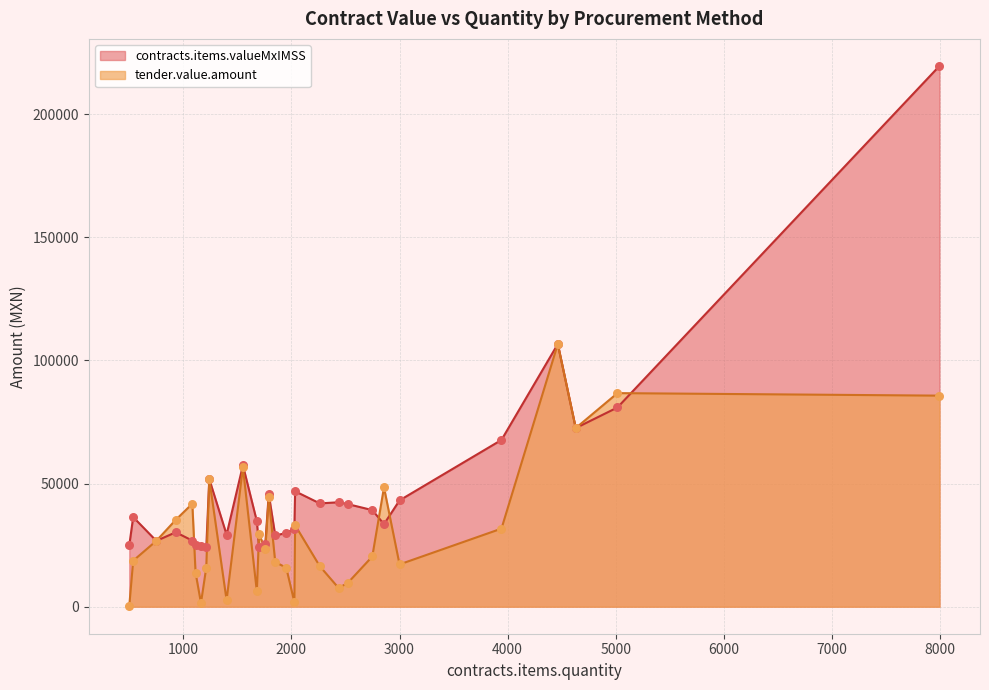

Which series has the largest Y range (max minus min)?

contracts.items.valueMxIMSS